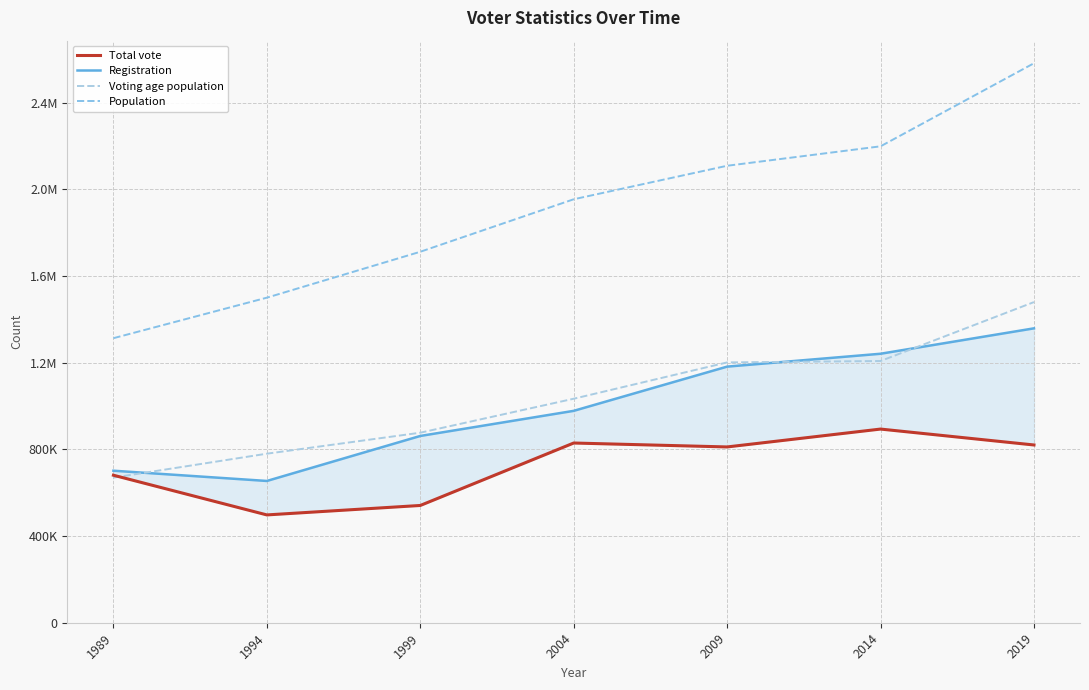

The value of Population at 2004 is 3161466. True or false?

False